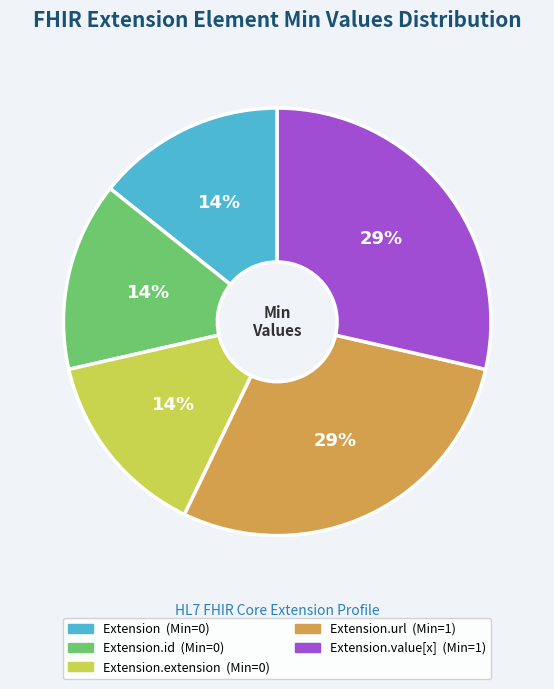

Does any single category account for the majority?

No